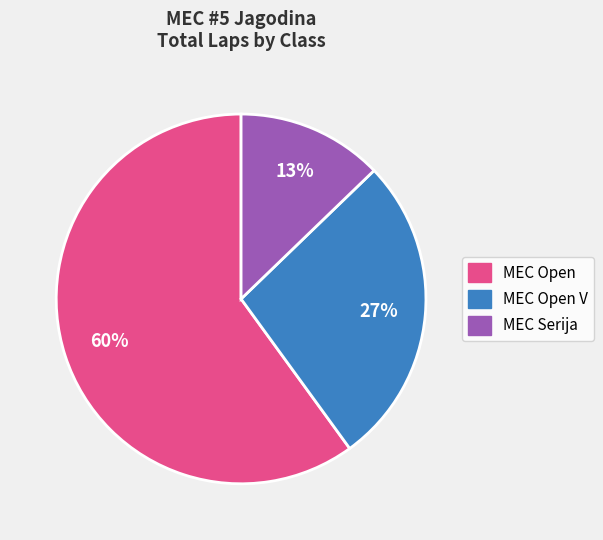

Does any single category account for the majority?

Yes